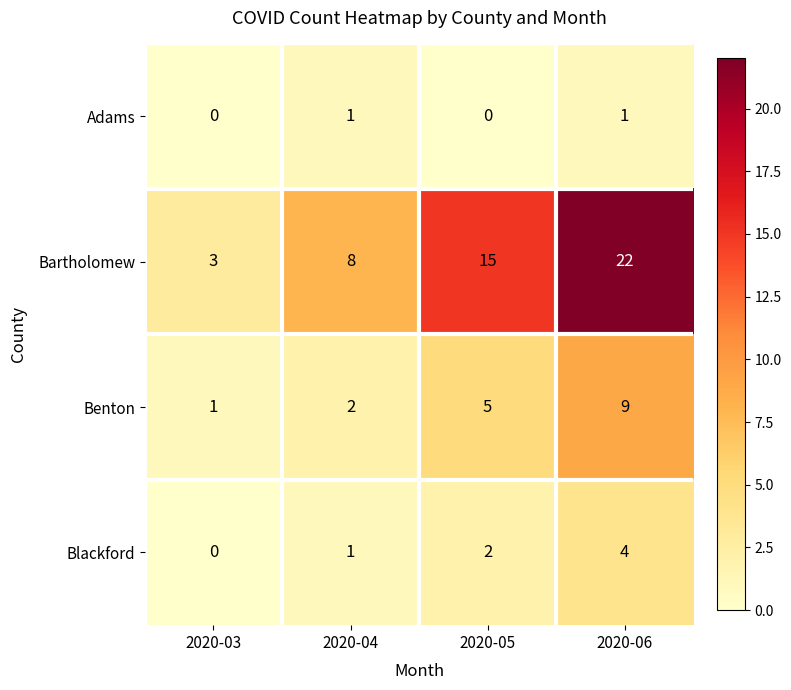

Where is Blackford nearest to the value 2?

2020-05